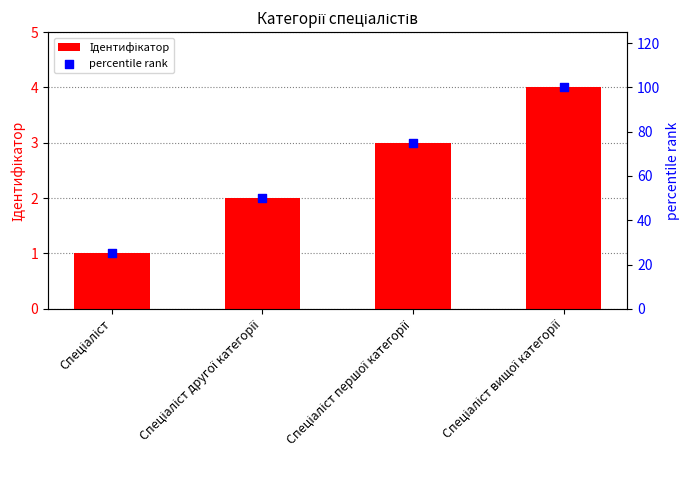

Which series contains the lowest Y value?

Ідентифікатор